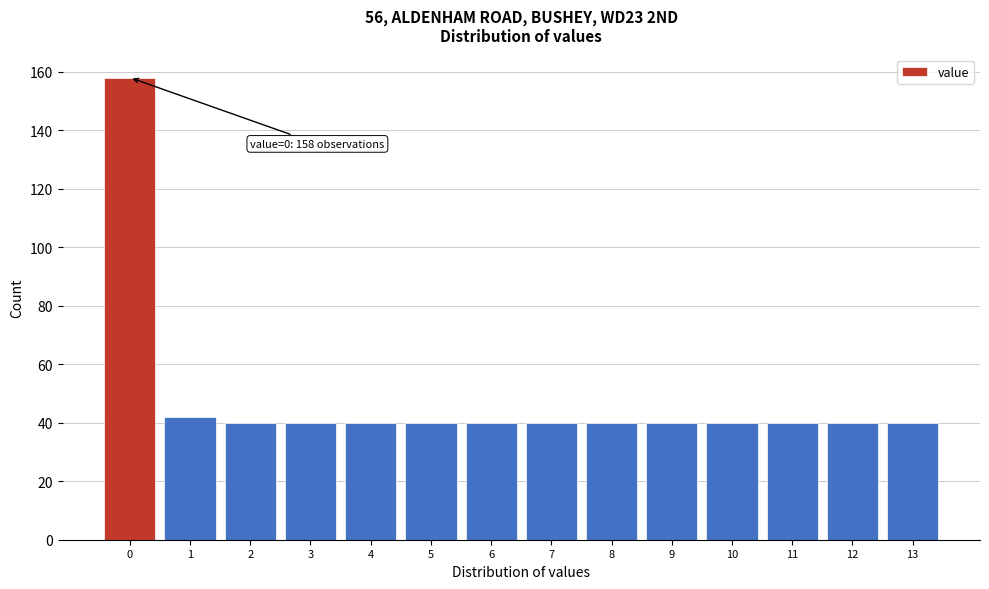

Over which range of the x-axis is the bar tallest?

-0.5 to 0.5